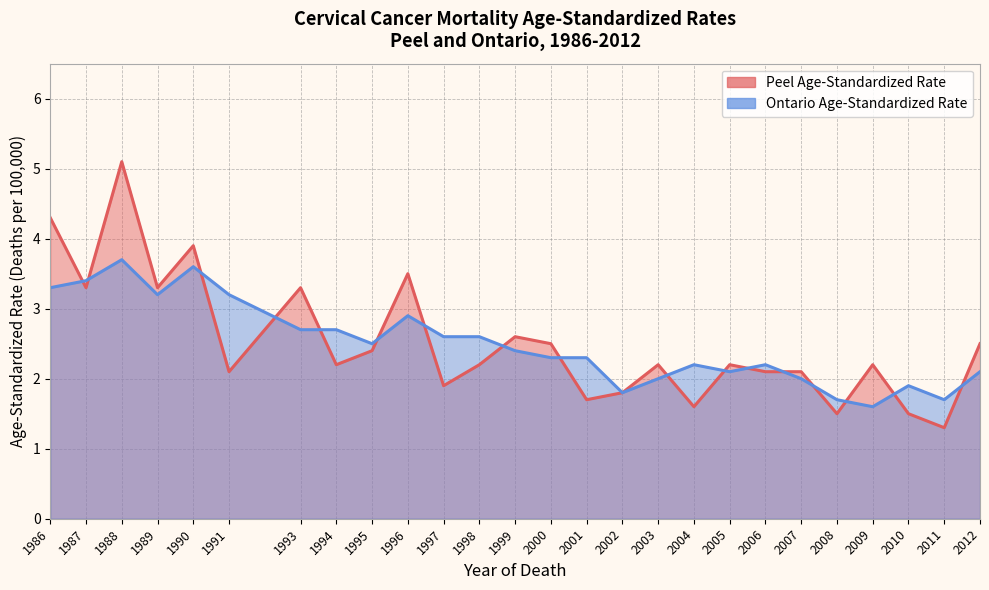

Does the chart display data point markers on the line(s)?

No